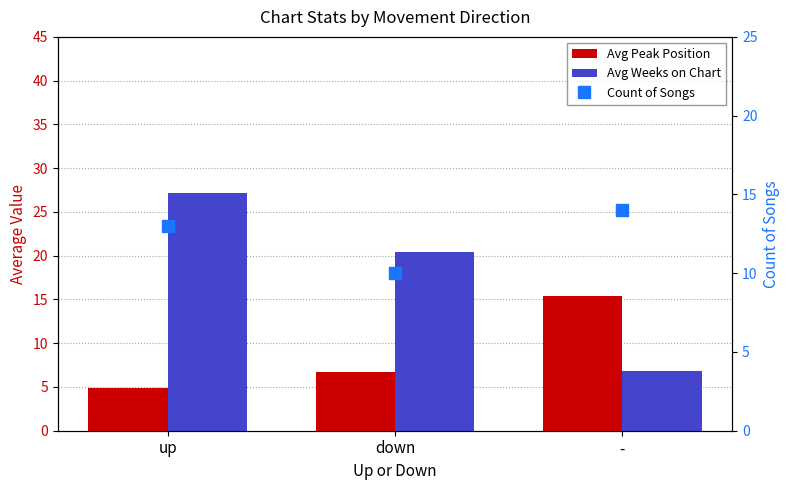

How many data points in Avg Weeks on Chart are above 20?

2